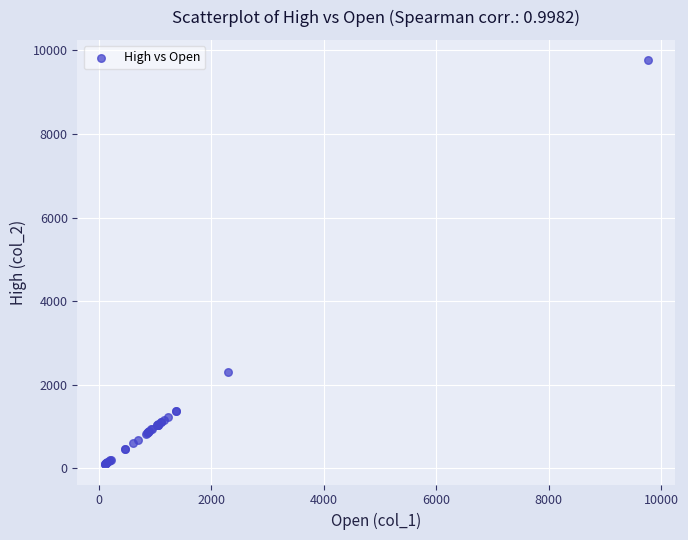

What Y value in the scatter plot is closest to 4932?

2309.1